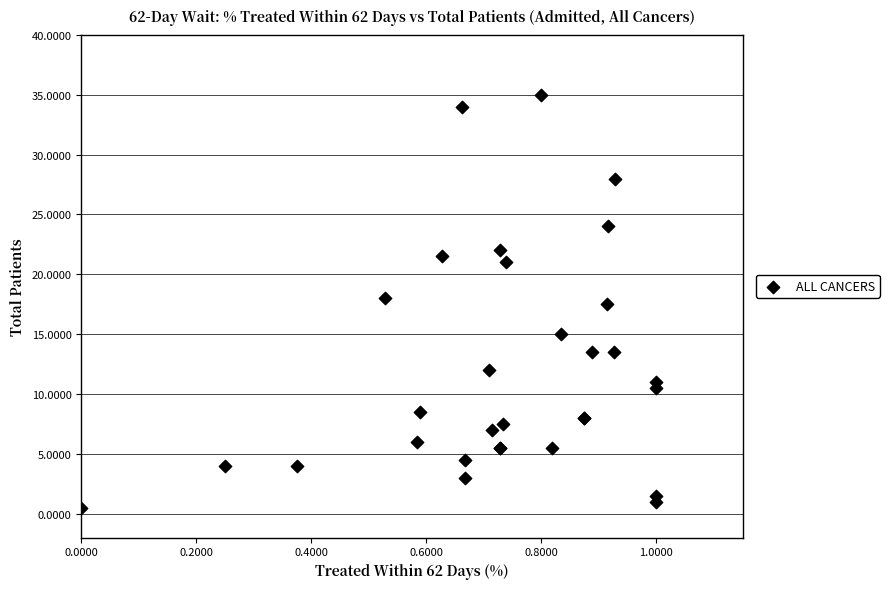

What Y value in the scatter plot is closest to 17?

17.5